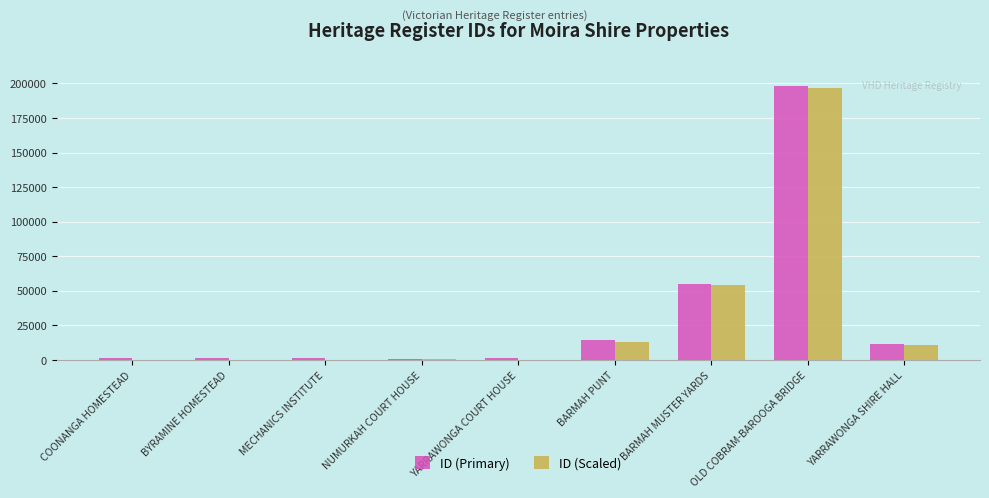

Is the value of ID (Primary) at BARMAH PUNT greater than the value of ID (Scaled) at BARMAH MUSTER YARDS?

No